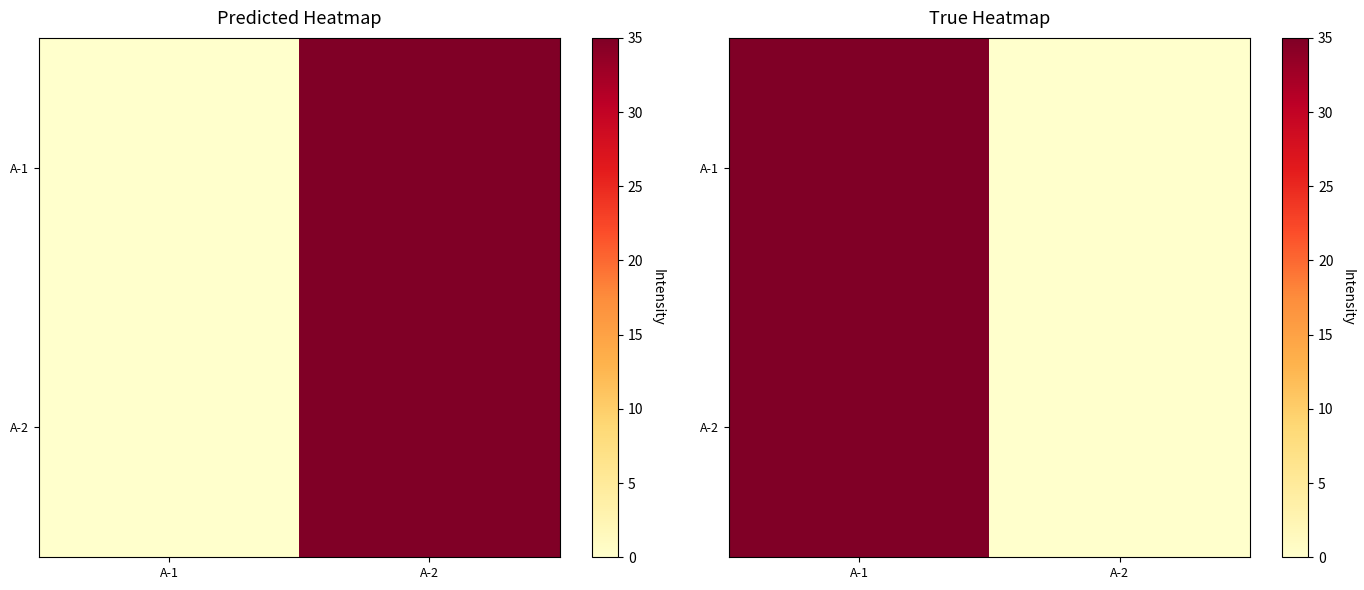

What is the difference between the maximum and minimum values in the A-1 series?

35